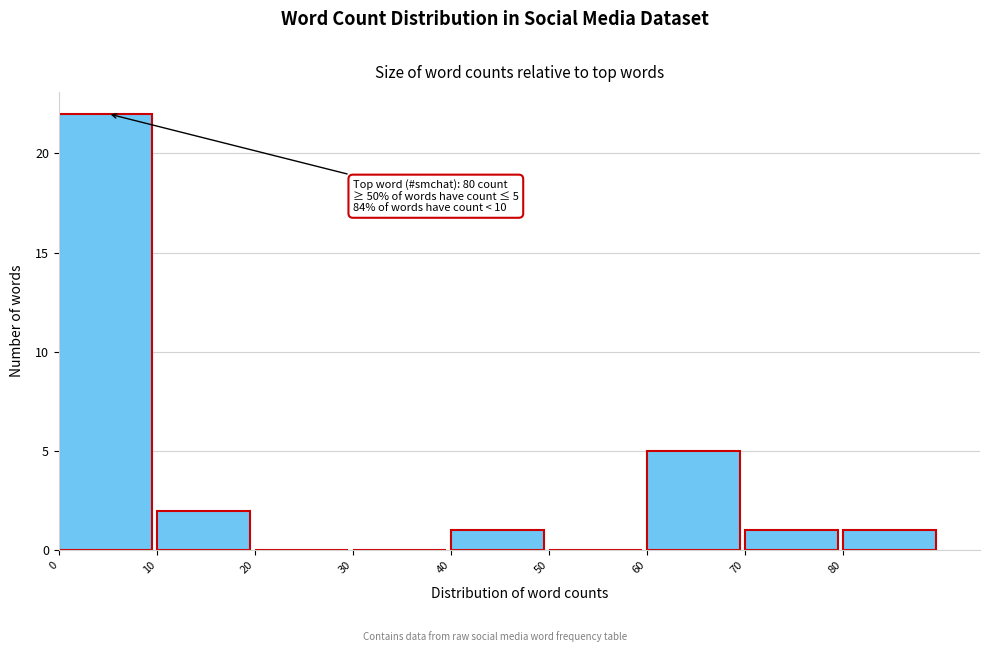

Which range on the x-axis has the tallest bar?

0 to 10